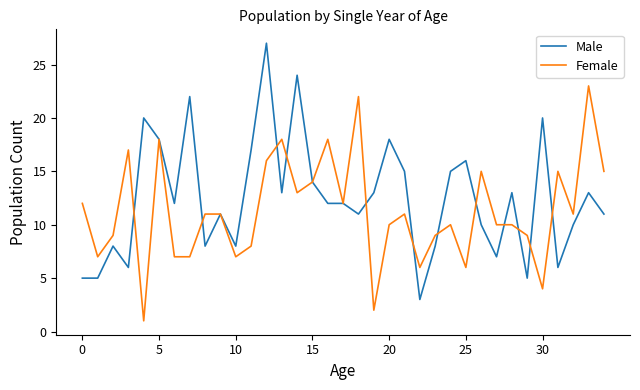

Which series has the largest range (max minus min)?

Male